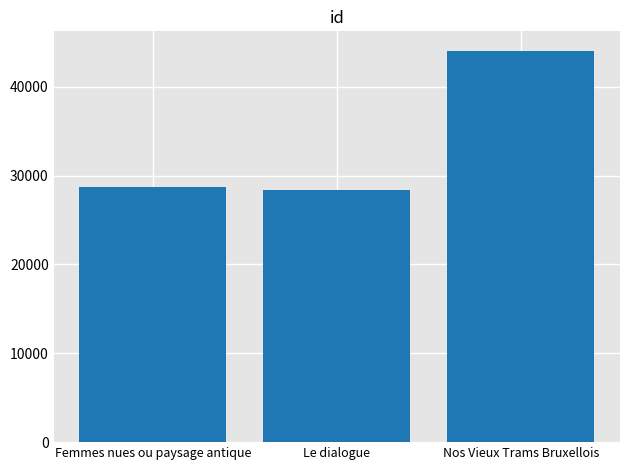

What is the average value?

33723